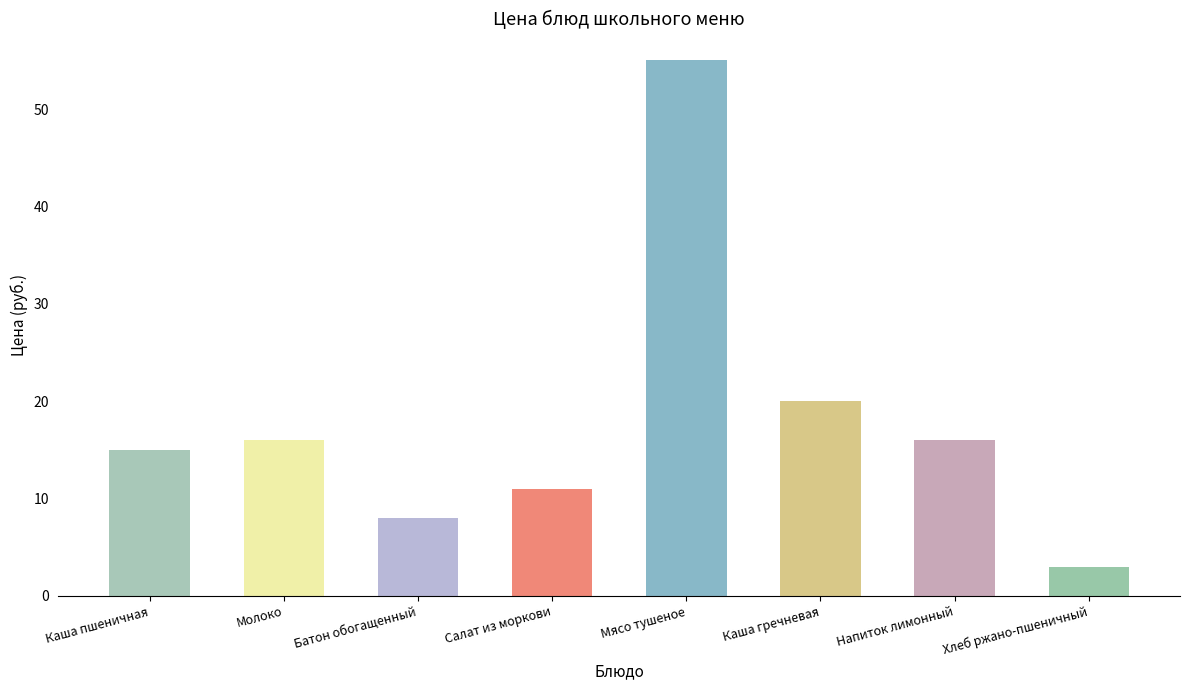

Reading left to right, extract all data points from this chart.

Каша пшеничная=15	Молоко=16	Батон обогащенный=8	Салат из моркови=11	Мясо тушеное=55	Каша гречневая=20	Напиток лимонный=16	Хлеб ржано-пшеничный=3